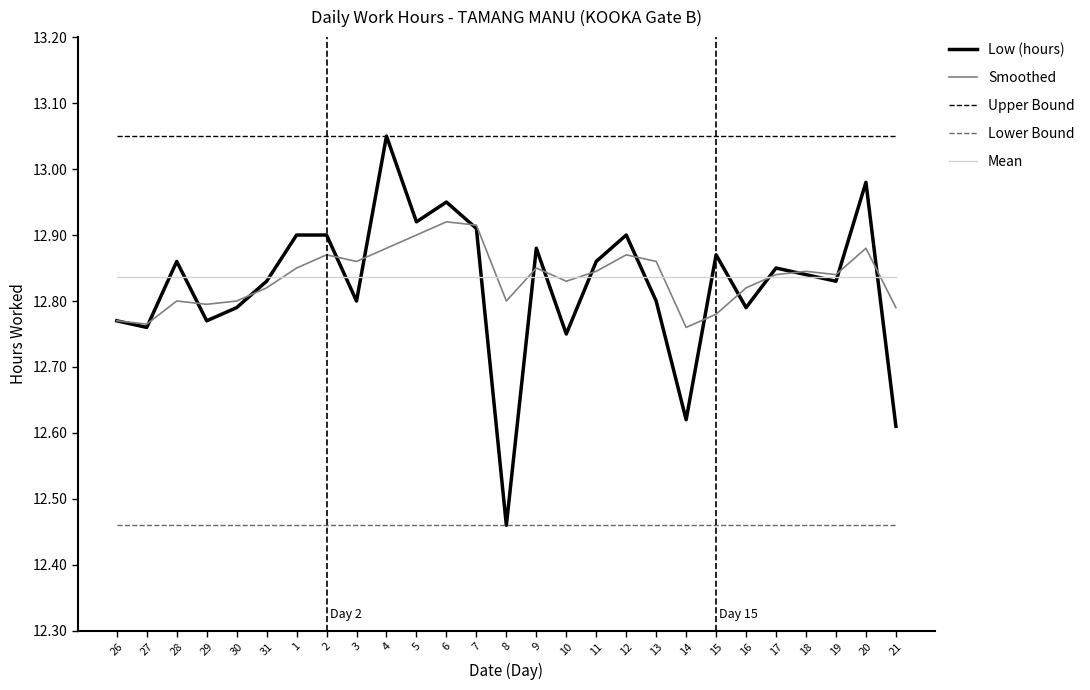

The value of Mean at 3 is 12.8. True or false?

True